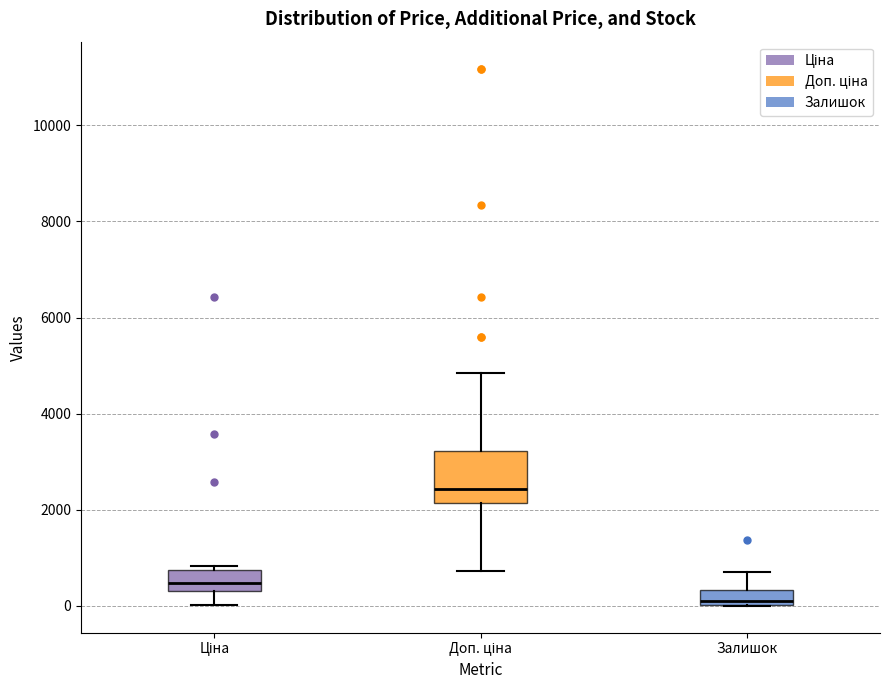

Where is the lower edge of the box for Доп. ціна on the y-axis? The values are not printed on the chart, so give them approximately, as read against the axis.

2200